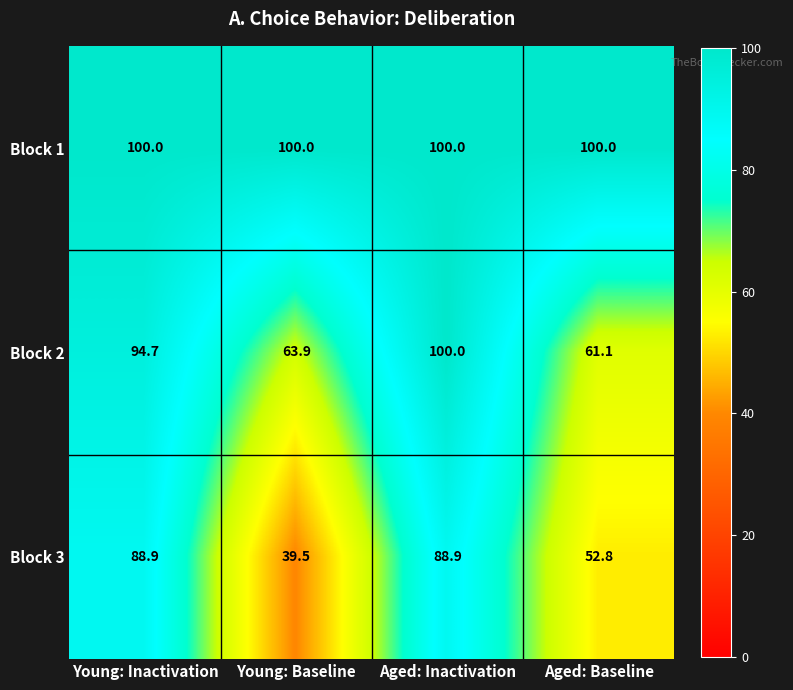

Which series changed the most between Young: Baseline and Aged: Baseline?

Block 3